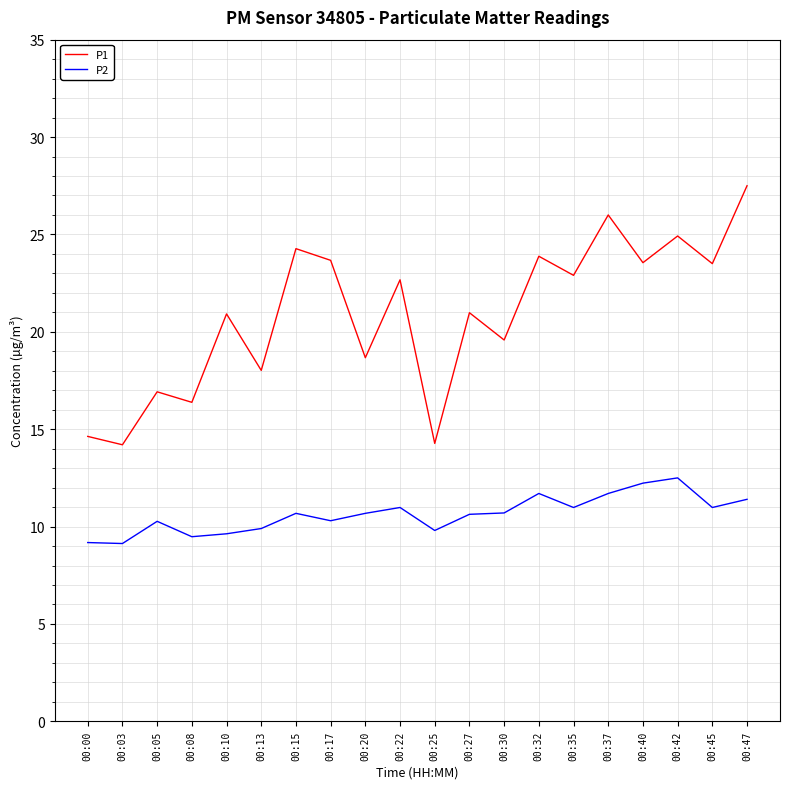

How many lines are shown in the chart?

2